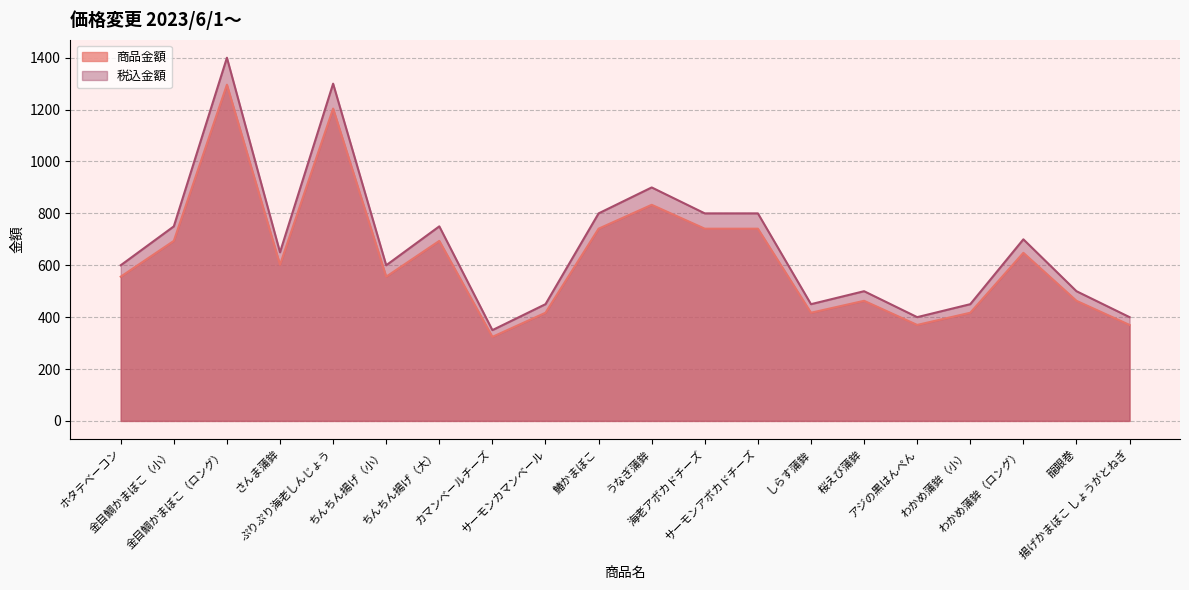

True or false: 商品金額 and 税込金額 cross at least once.

False